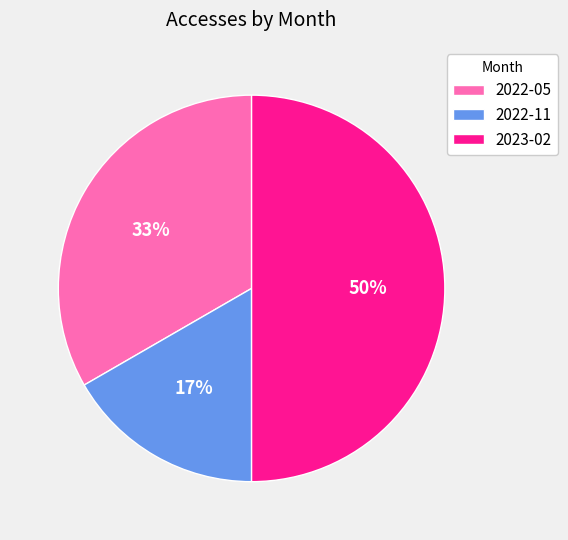

Which has a higher value, 2022-05 or 2023-02?

2023-02